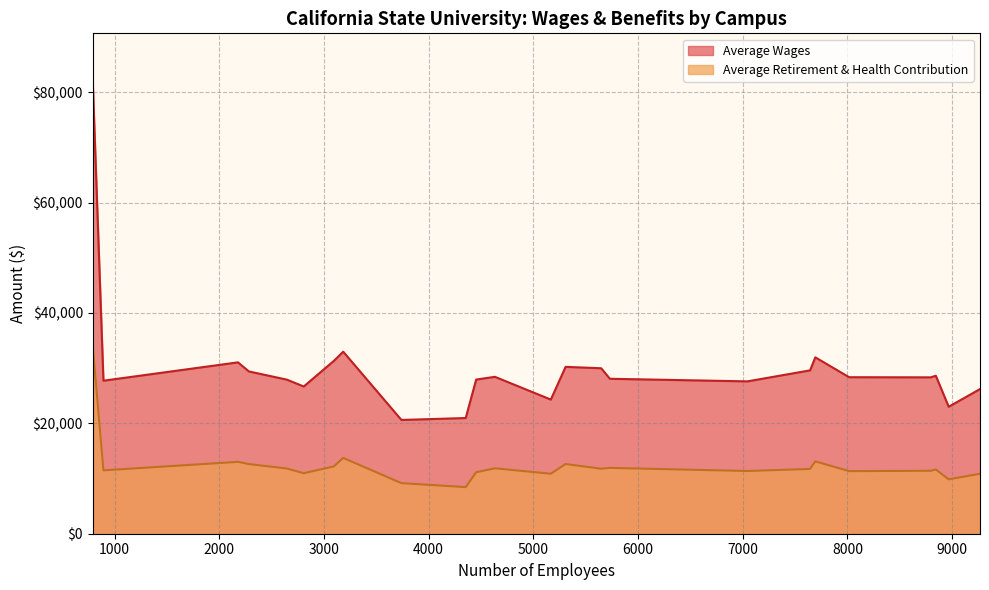

Which series has the widest spread of values?

Average Wages